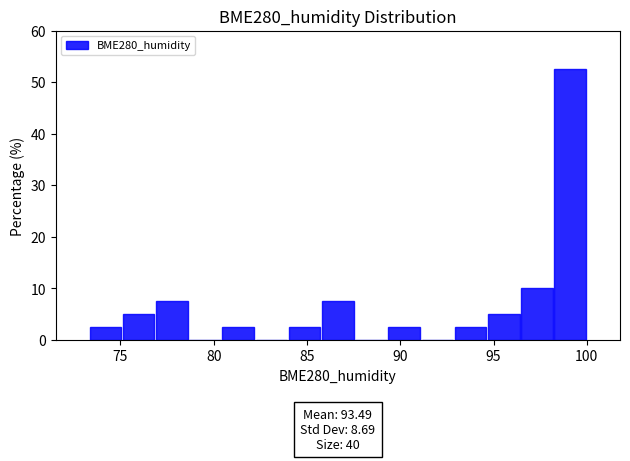

Around what value on the x-axis is the tallest bar? Give the approximate position of its centre, as read against the axis.

99.0